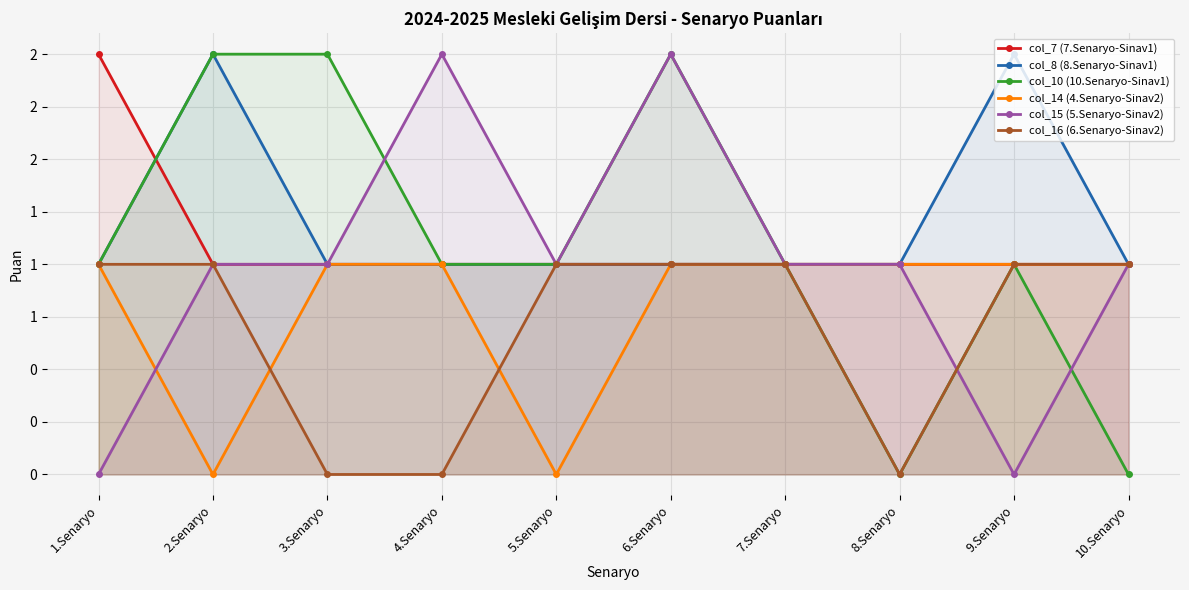

What is the value of the col_15 (5.Senaryo-Sinav2) point at the 4th from the left?

2